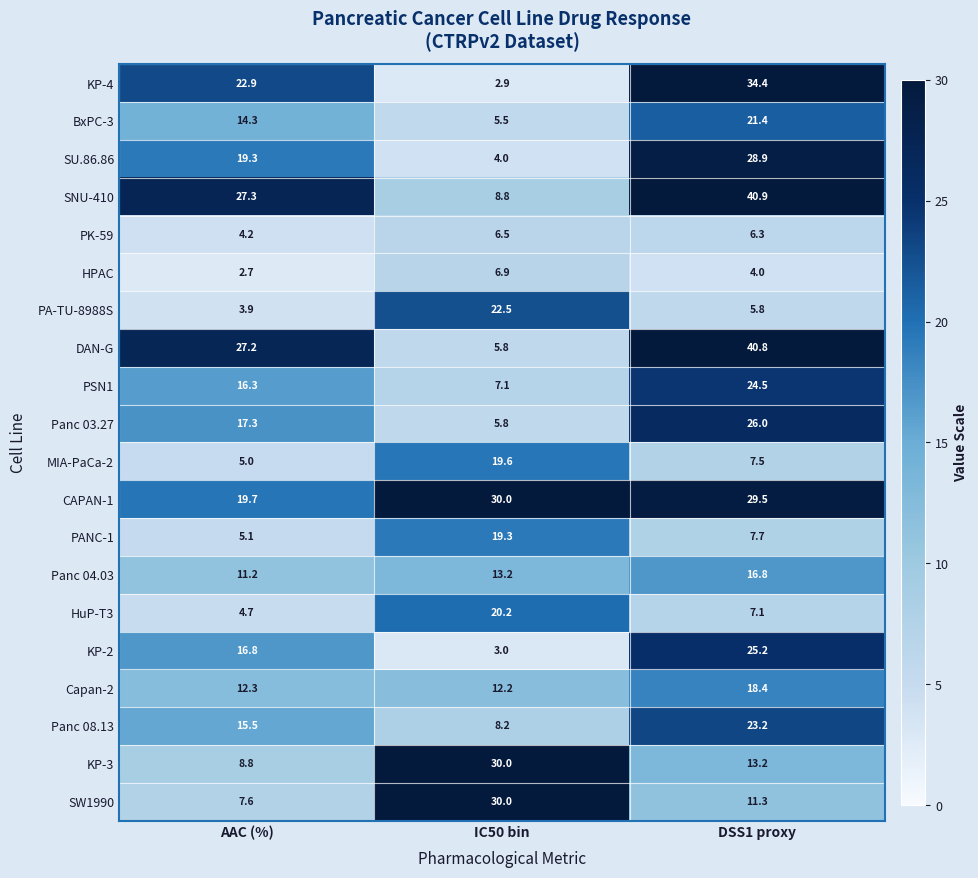

What is the difference between the highest and lowest values at DSS1 proxy?

36.9